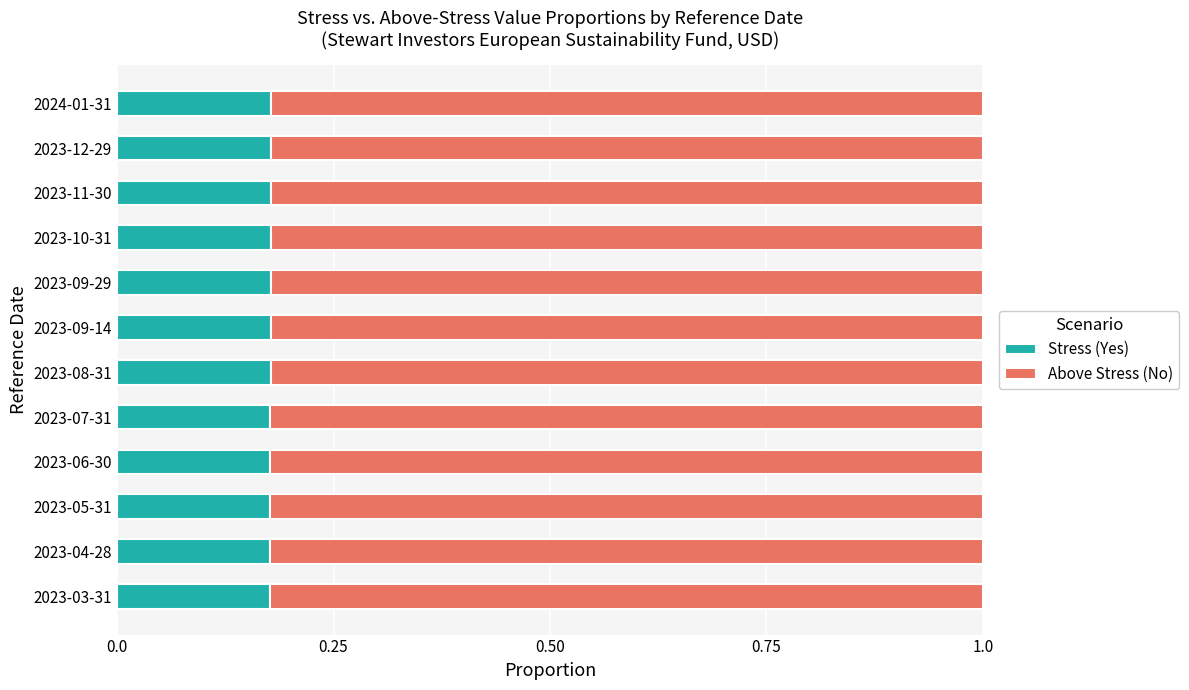

The Stress (Yes) series shows 0.1 at 2023-07-31. True or false?

False